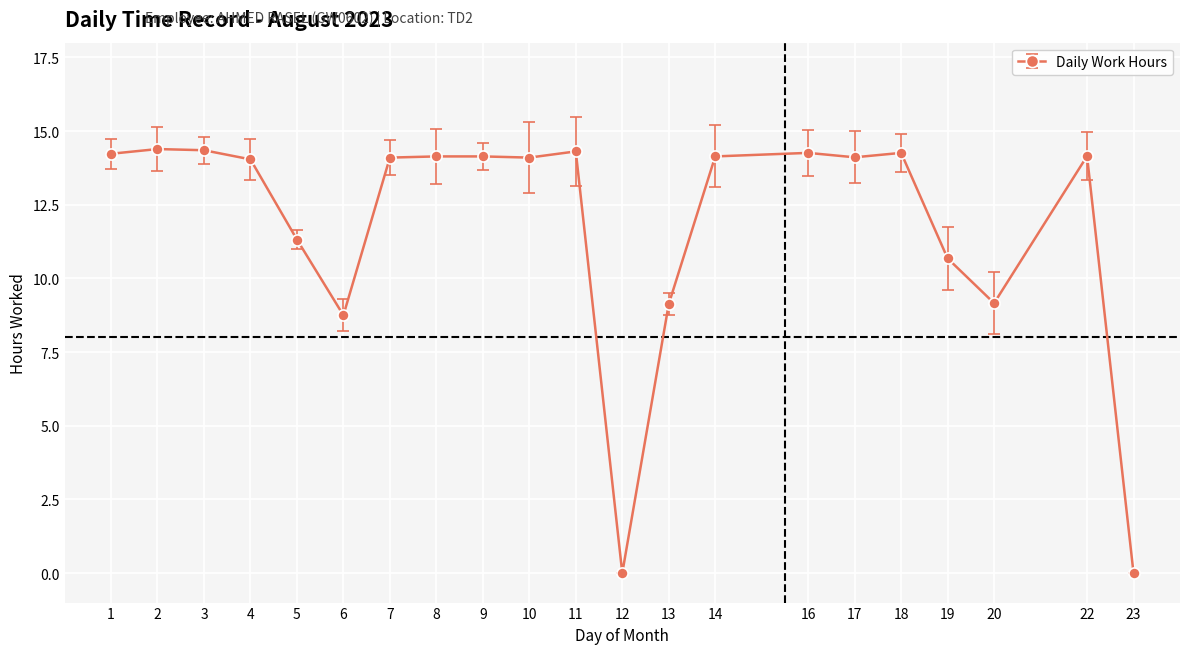

Reading left to right, transcribe all the data shown in this chart.

1=14.2	2=14.4	3=14.3	4=14.0	5=11.3	6=8.8	7=14.1	8=14.1	9=14.1	10=14.1	11=14.3	12=0.0	13=9.1	14=14.1	16=14.3	17=14.1	18=14.3	19=10.7	20=9.2	22=14.2	23=0.0